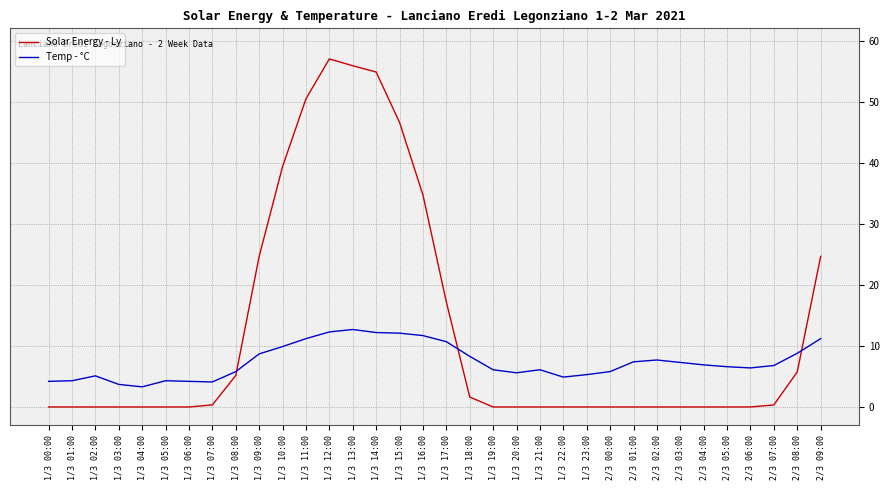

Is it true that Temp - °C equals 17.8 at 1/3 13:00?

False